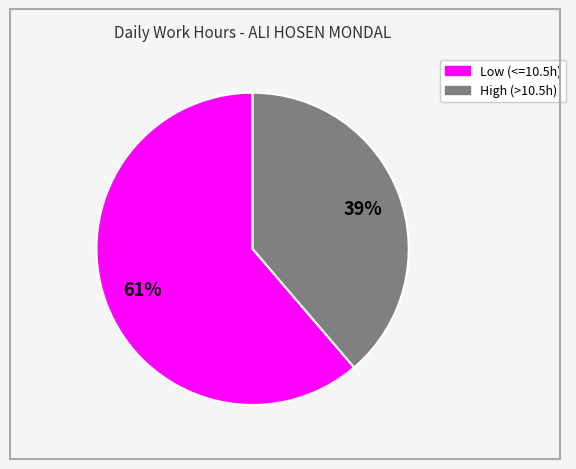

To the nearest percent, what is the average slice percentage?

50%